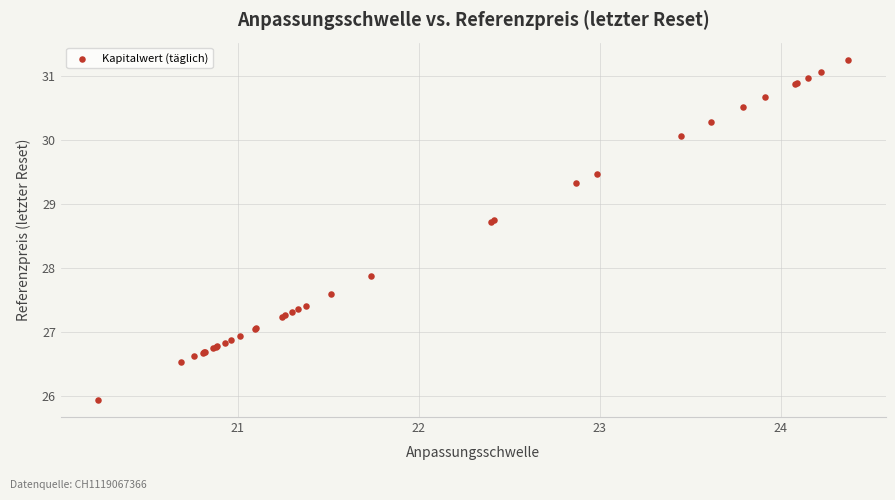

What Y value in the scatter plot is closest to 28?

27.9